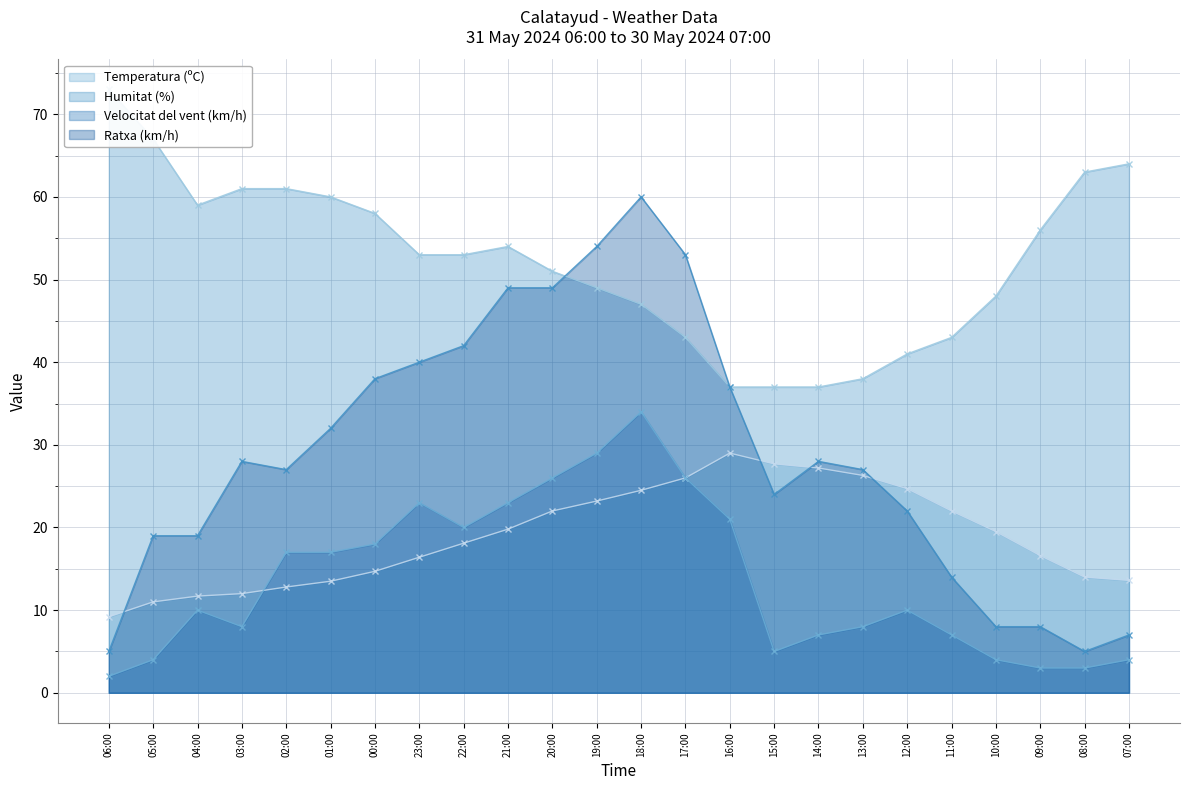

What value does the Temperatura (ºC) series have at 13:00?

26.3